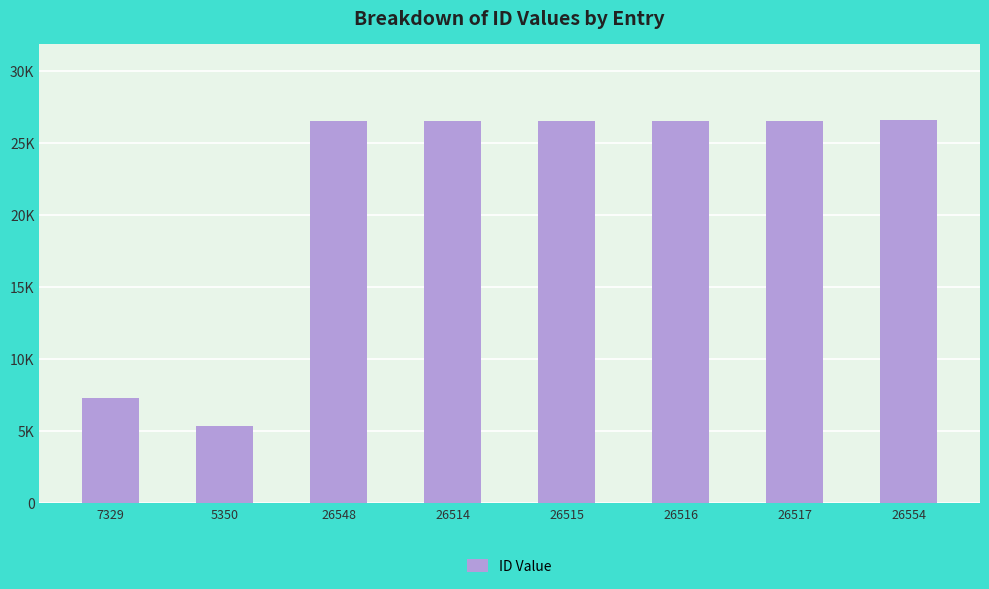

What position from the right is 26516?

3